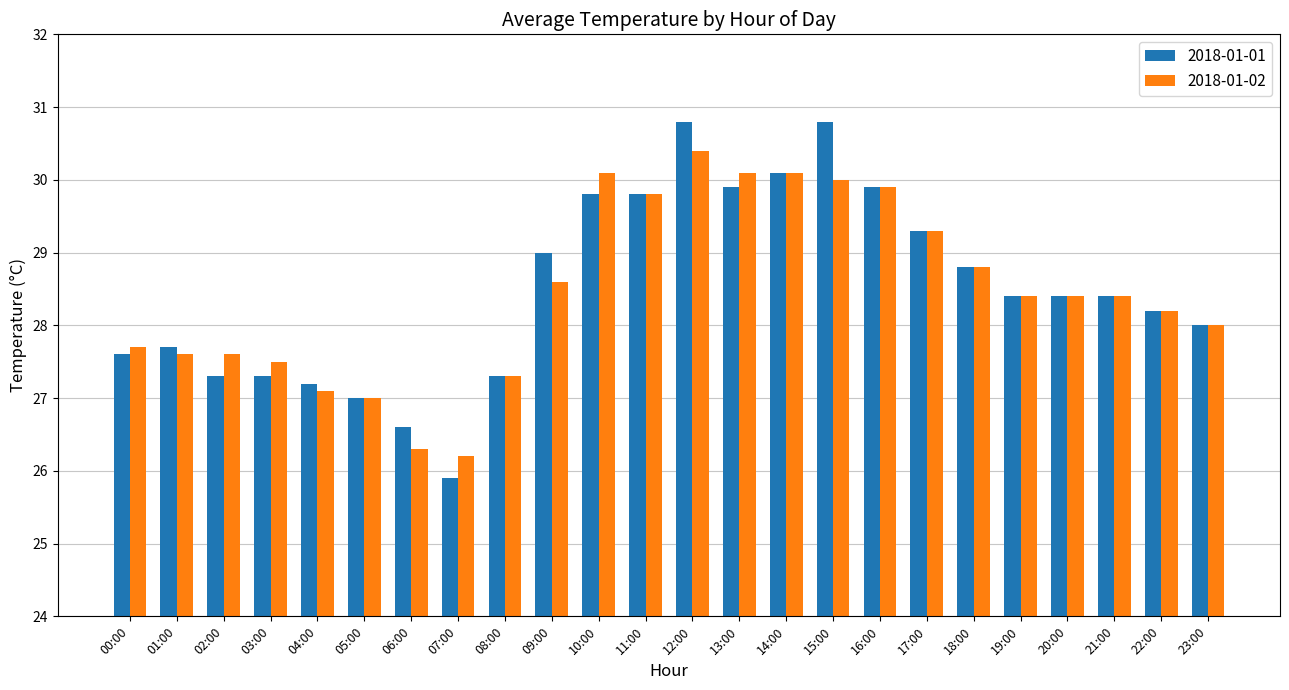

What is the label of the 10th bar from the right?

14:00